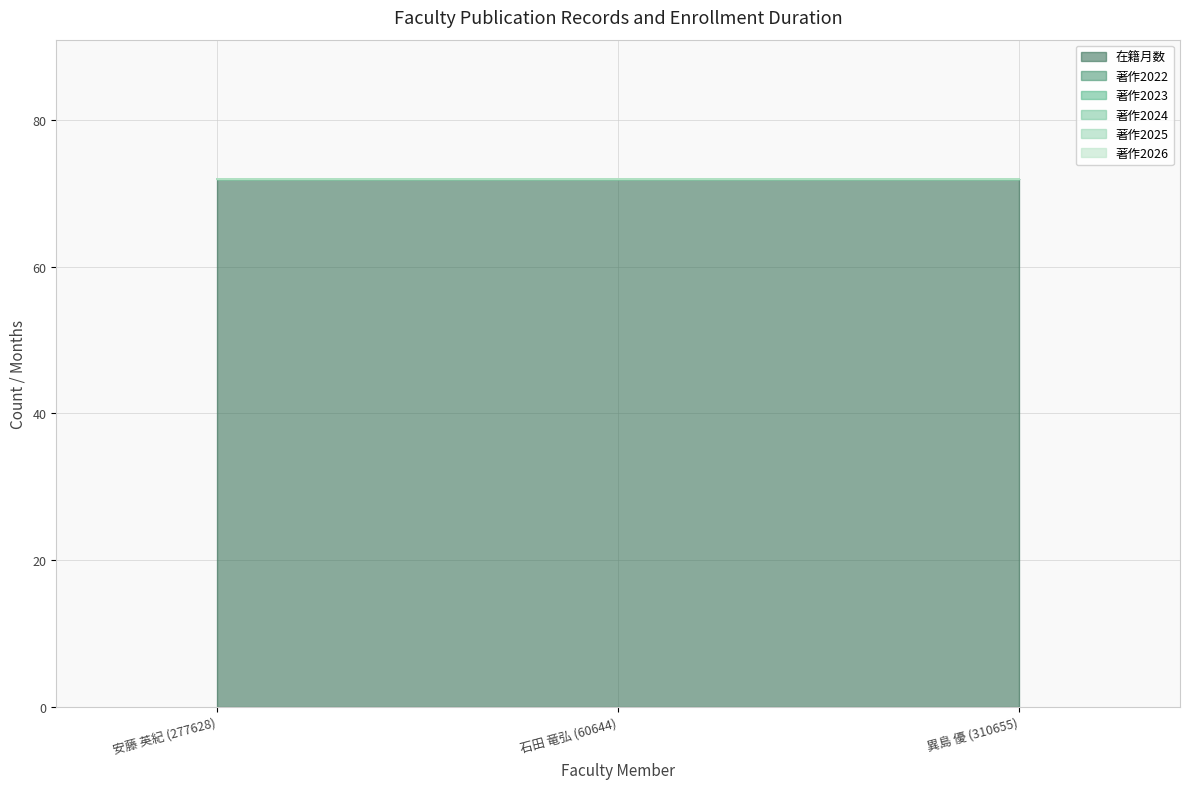

What is the greatest value displayed?

72